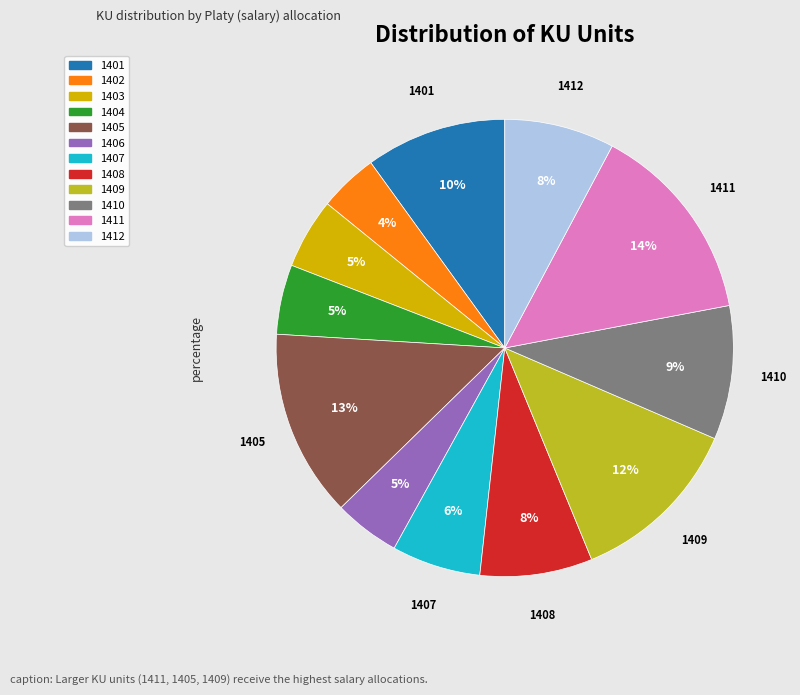

Is 1404 the majority of the pie?

No